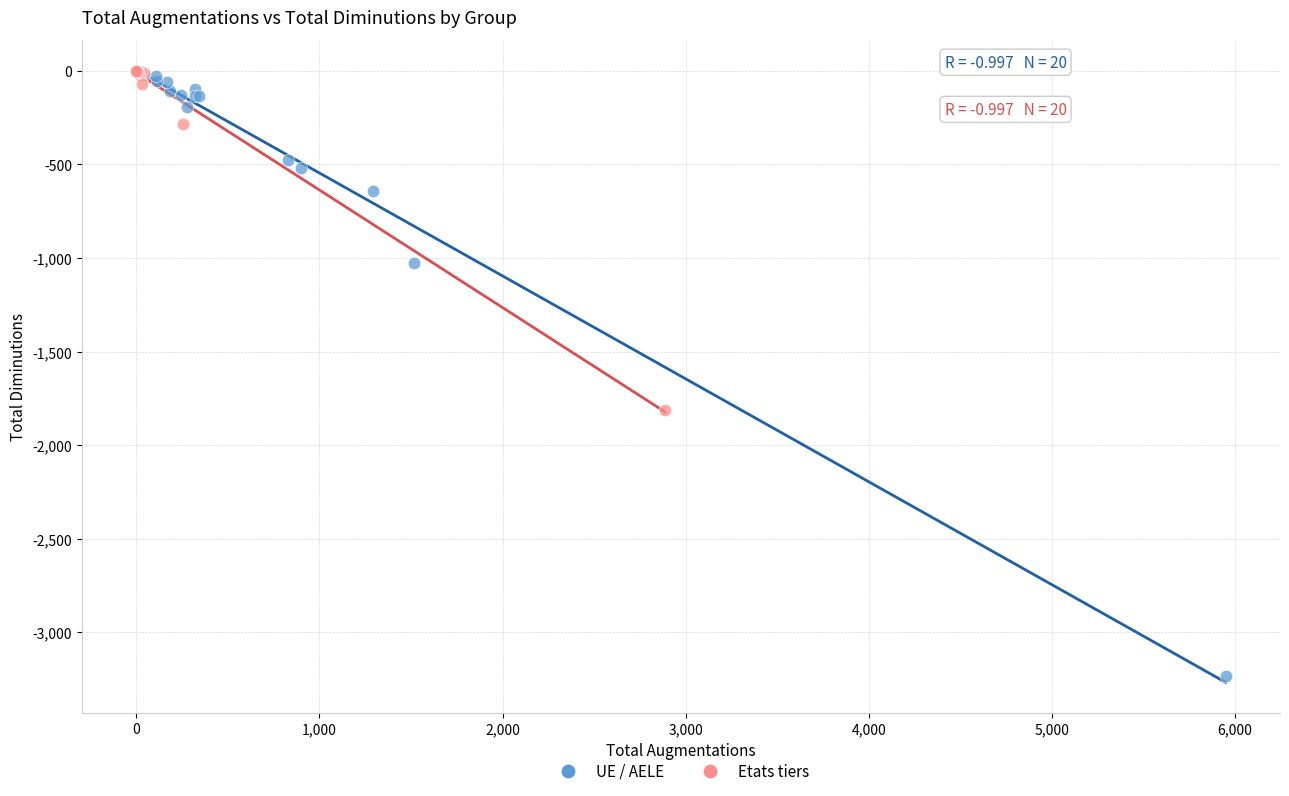

Which series reaches the minimum Y coordinate?

UE / AELE